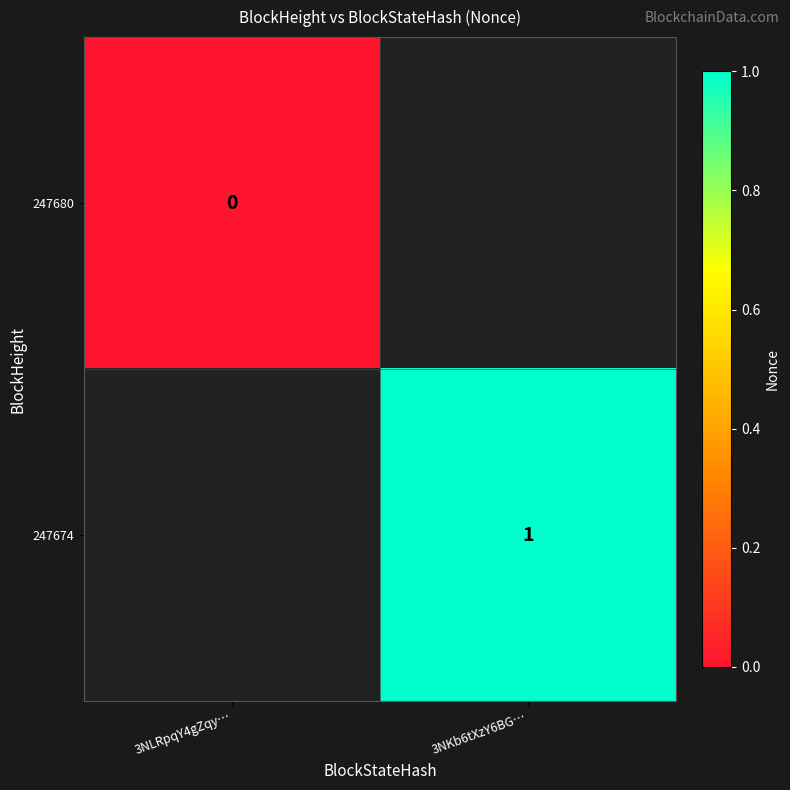

The value of 247674 at 3NKb6tXzY6BG… is 1.4. True or false?

False